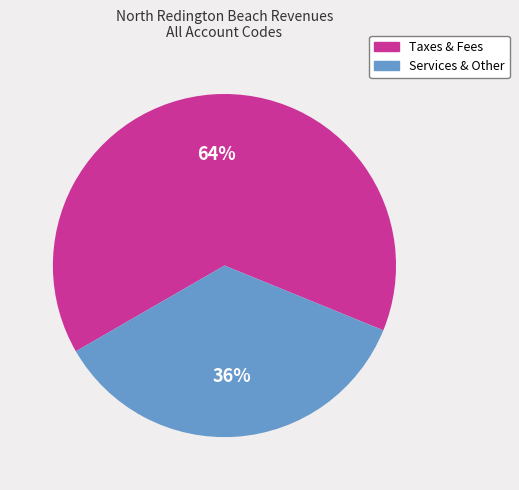

Is there any slice that represents more than half of the pie?

Yes